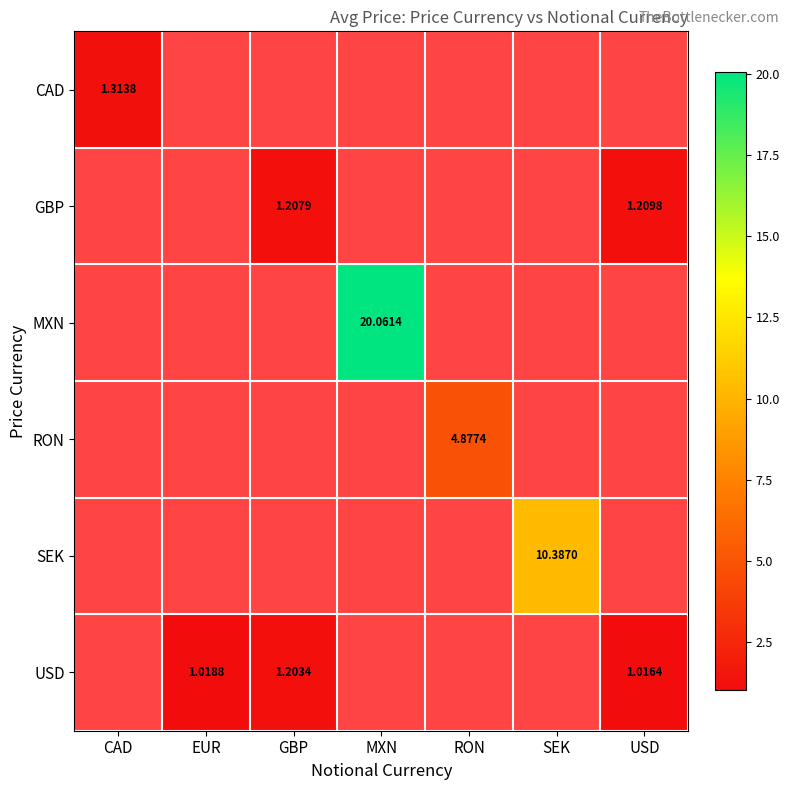

Count the number of categories in the chart.

7